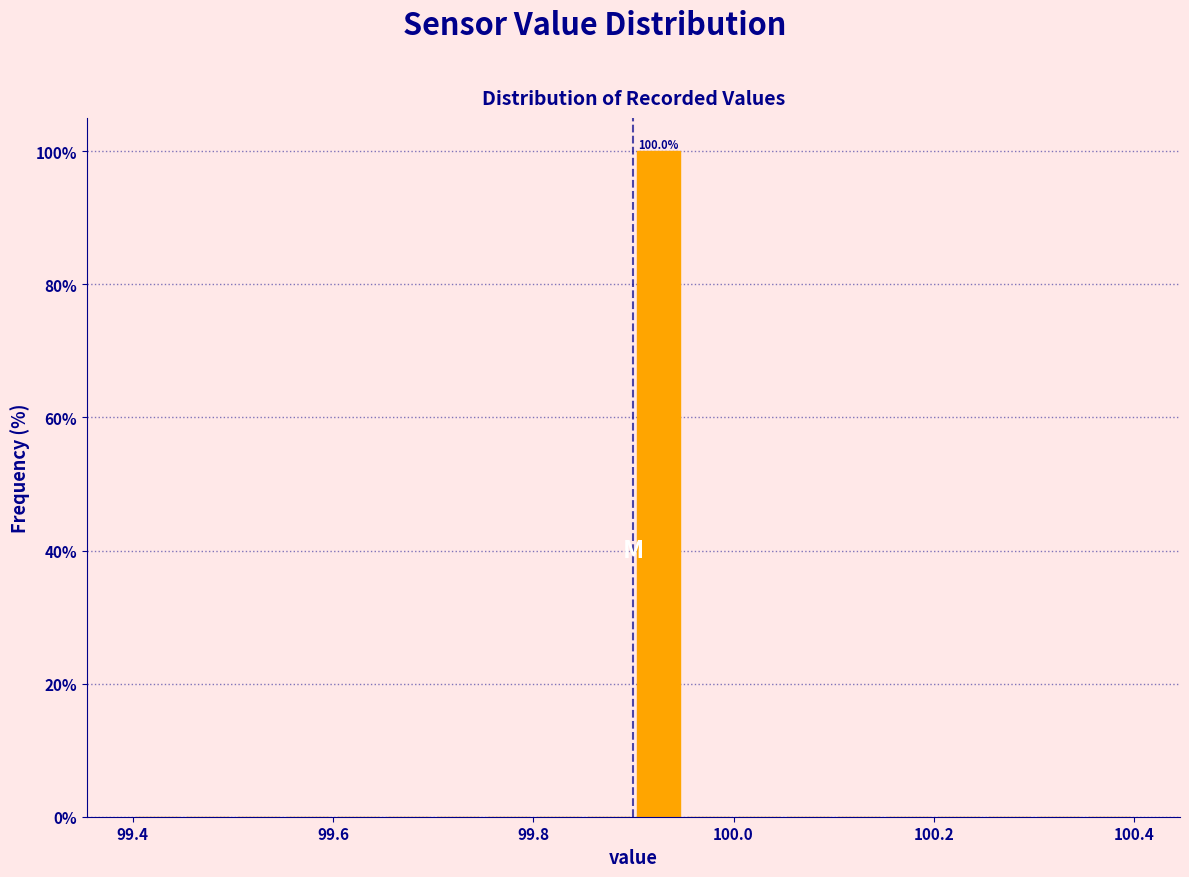

Around what value on the x-axis is the tallest bar? Give the approximate position of its centre, as read against the axis.

99.92